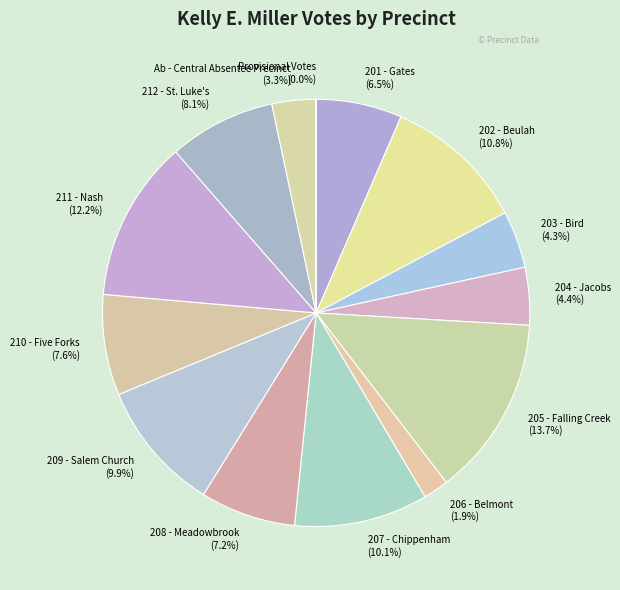

Is 208 - Meadowbrook the majority of the pie?

No